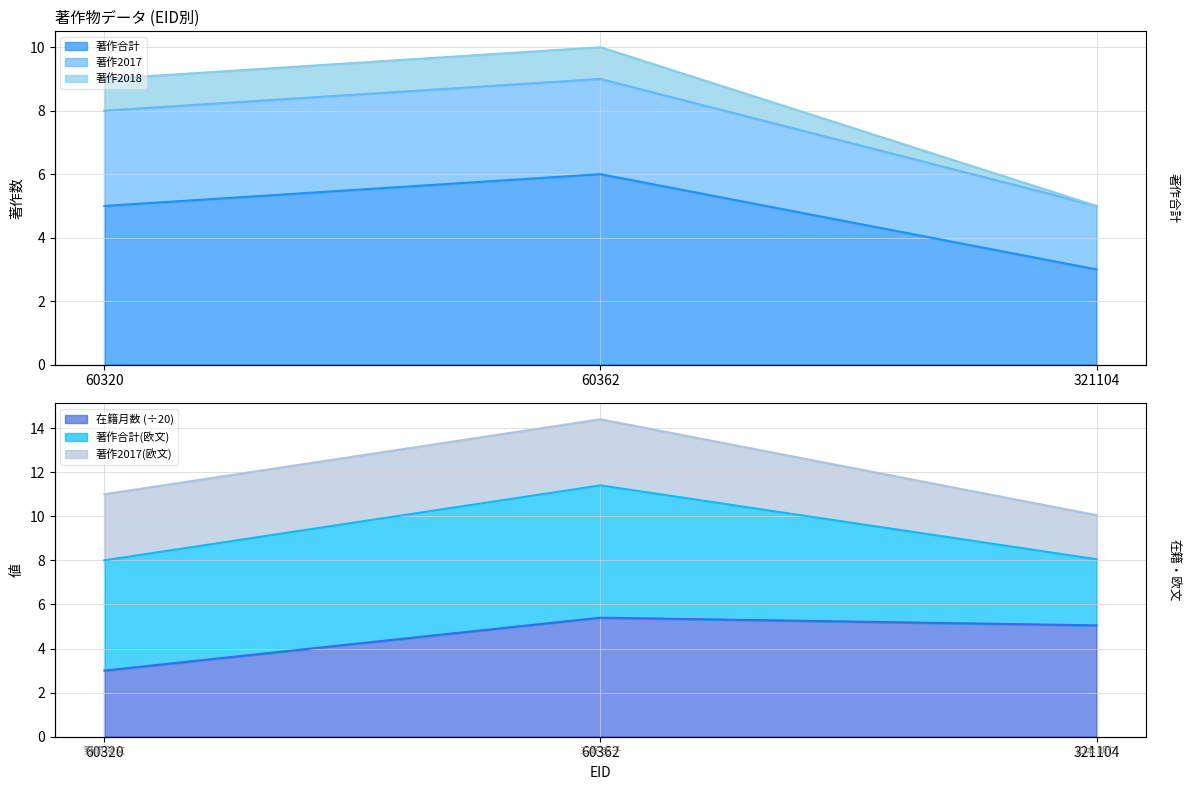

What is the sum of the 在籍月数 values at 60362 and 321104?

10.4